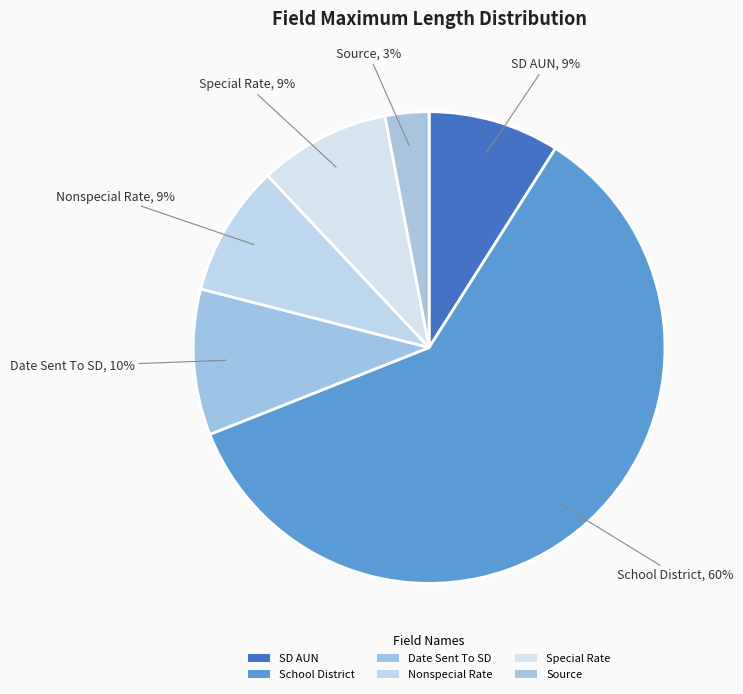

How many slices are in this pie chart?

6